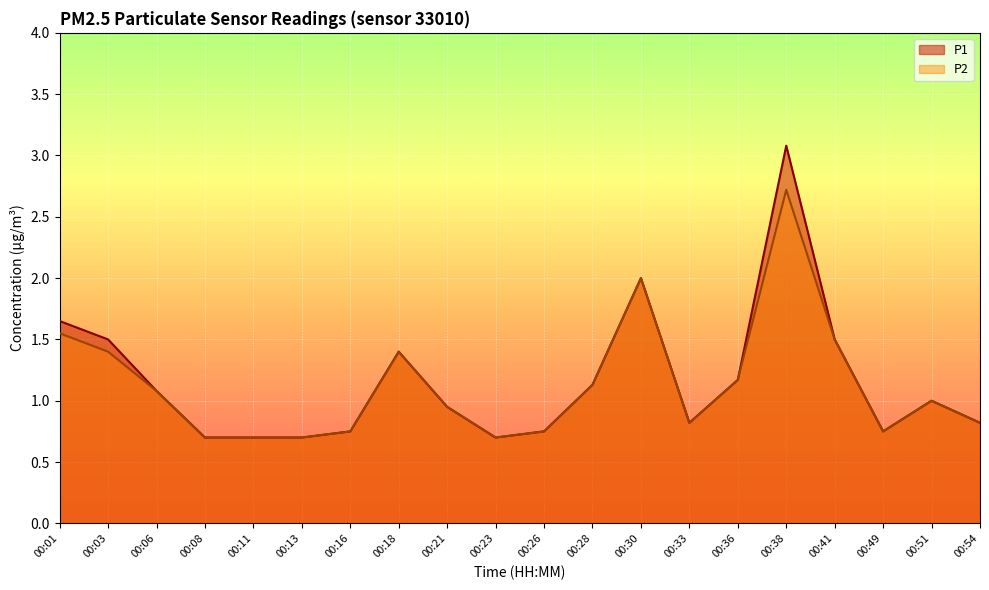

What is the highest value of the P1 series?

3.1